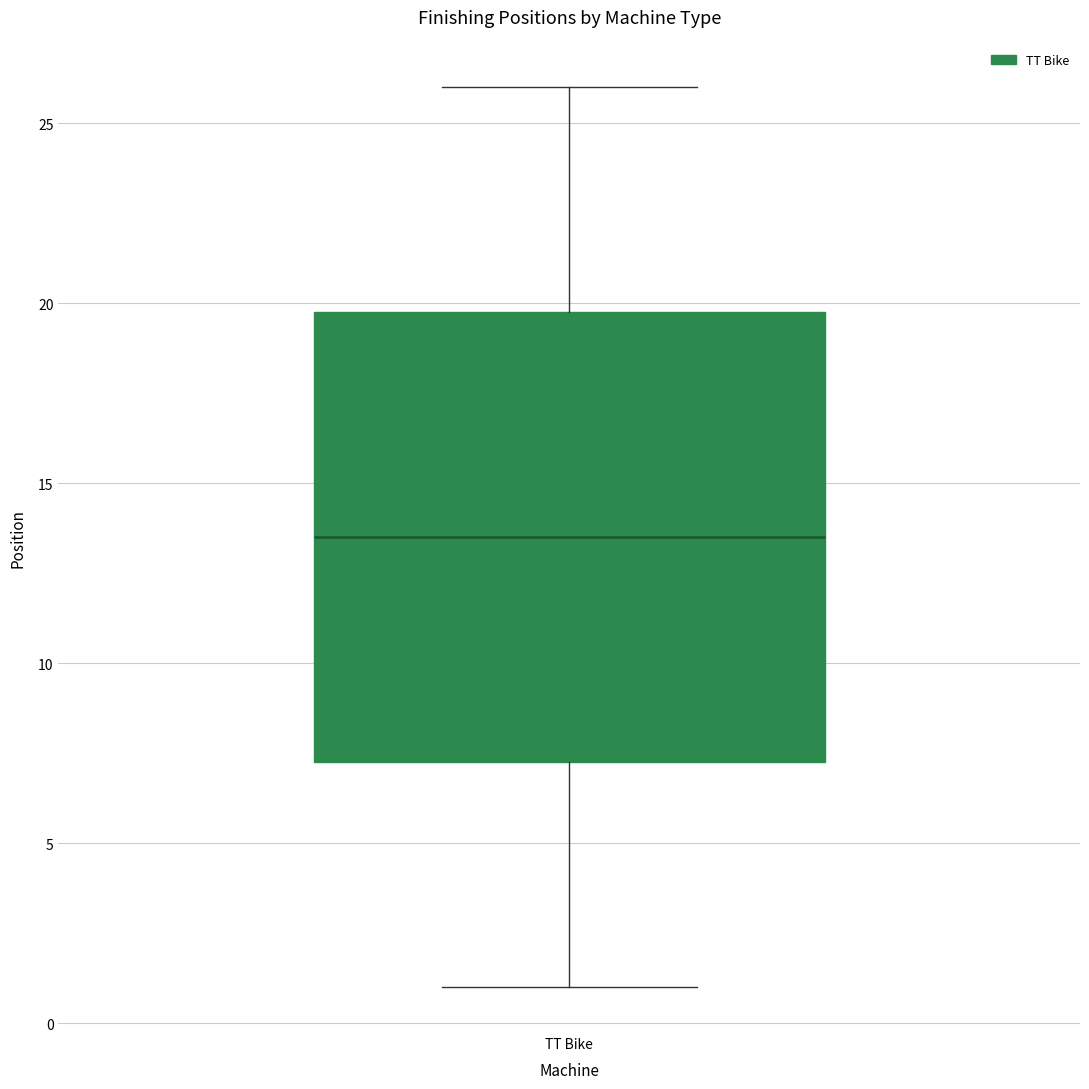

Read this box plot against the y-axis: the position of the median line, the range covered by the box, and the ends of both whiskers. The values are not printed on the chart, so give them approximately, as read against the axis.

median 13.5, box 7.5 to 20.0, whiskers 1.0 to 26.0